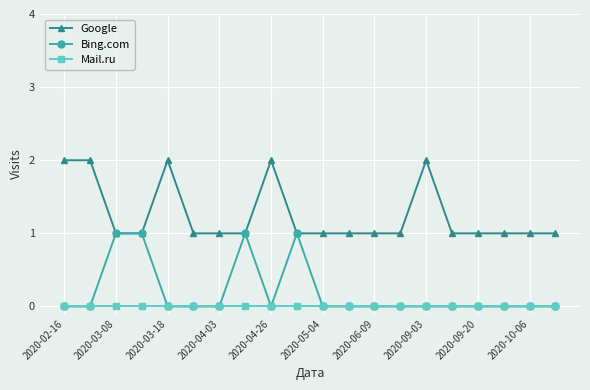

Reading left to right, transcribe all the data shown in this chart.

Google: 2	2	1	1	2	1	1	1	2	1	1	1	1	1	2	1	1	1	1	1
Bing.com: 0	0	1	1	0	0	0	1	0	1	0	0	0	0	0	0	0	0	0	0
Mail.ru: 0	0	0	0	0	0	0	0	0	0	0	0	0	0	0	0	0	0	0	0